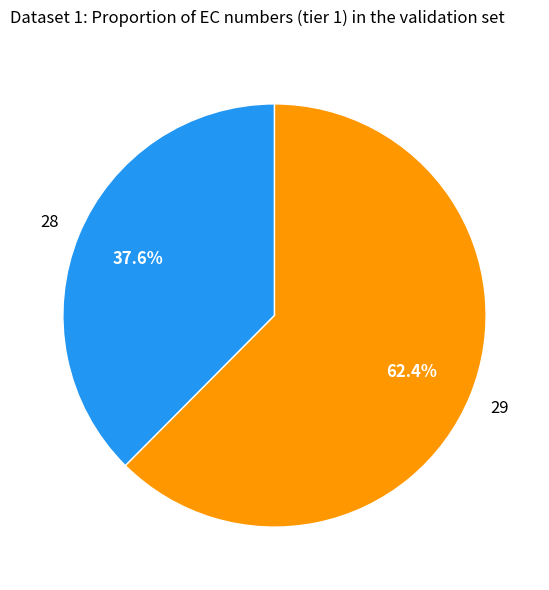

Is there a majority slice in this chart?

Yes